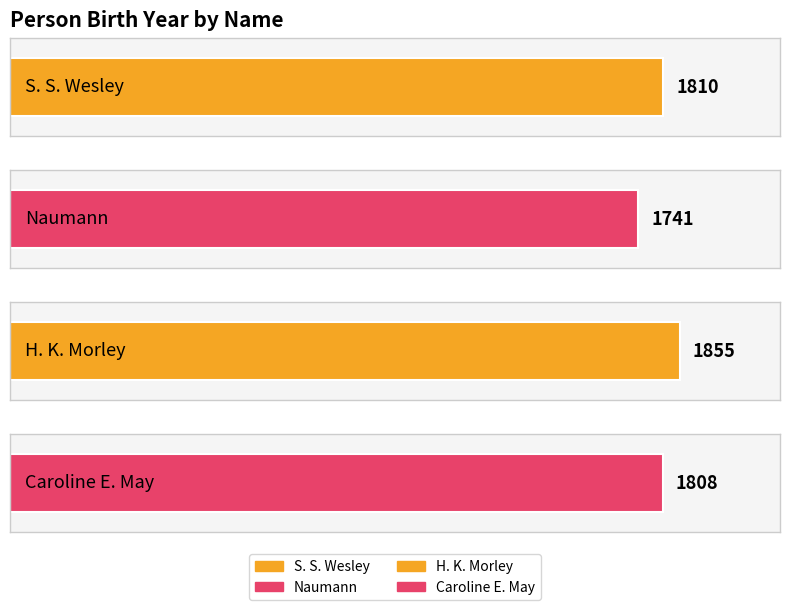

Where is the data nearest to the value 1798?

Caroline E. May